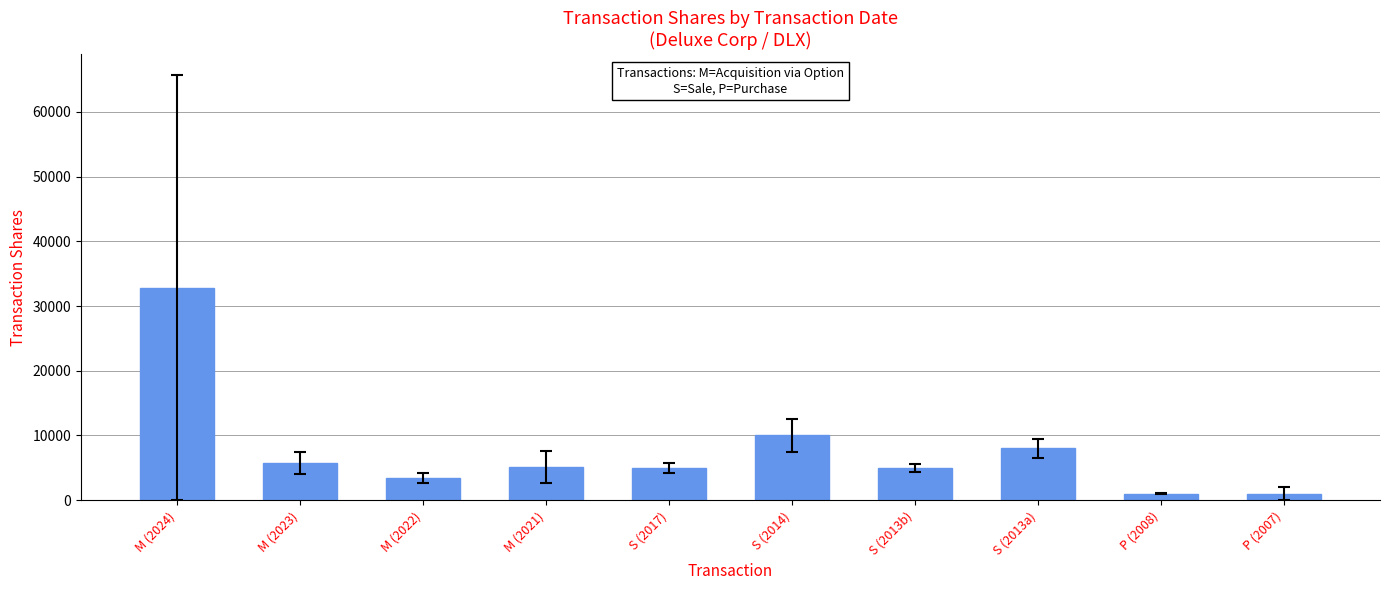

The chart shows a value of 8880 at S (2013b). True or false?

False